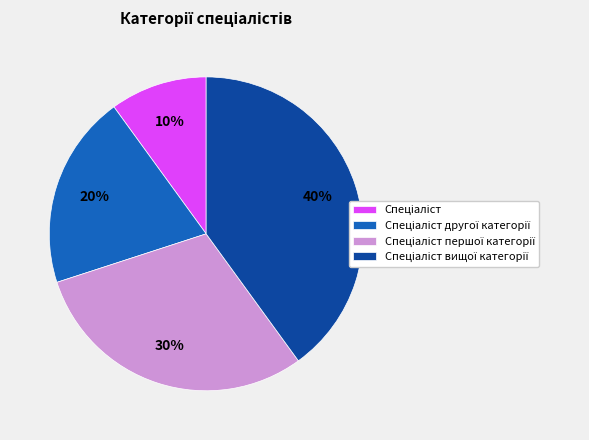

To the nearest percent, what is the average slice percentage?

25%